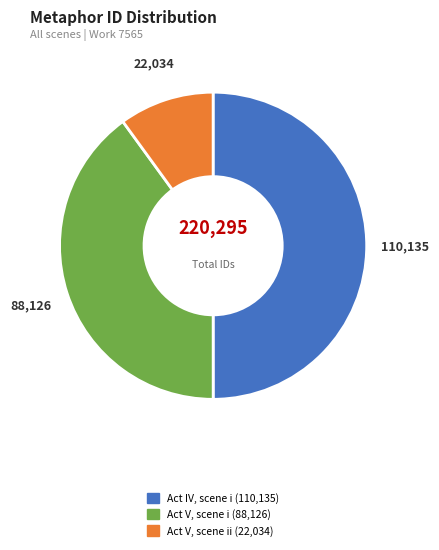

Count the number of slices in the pie.

3